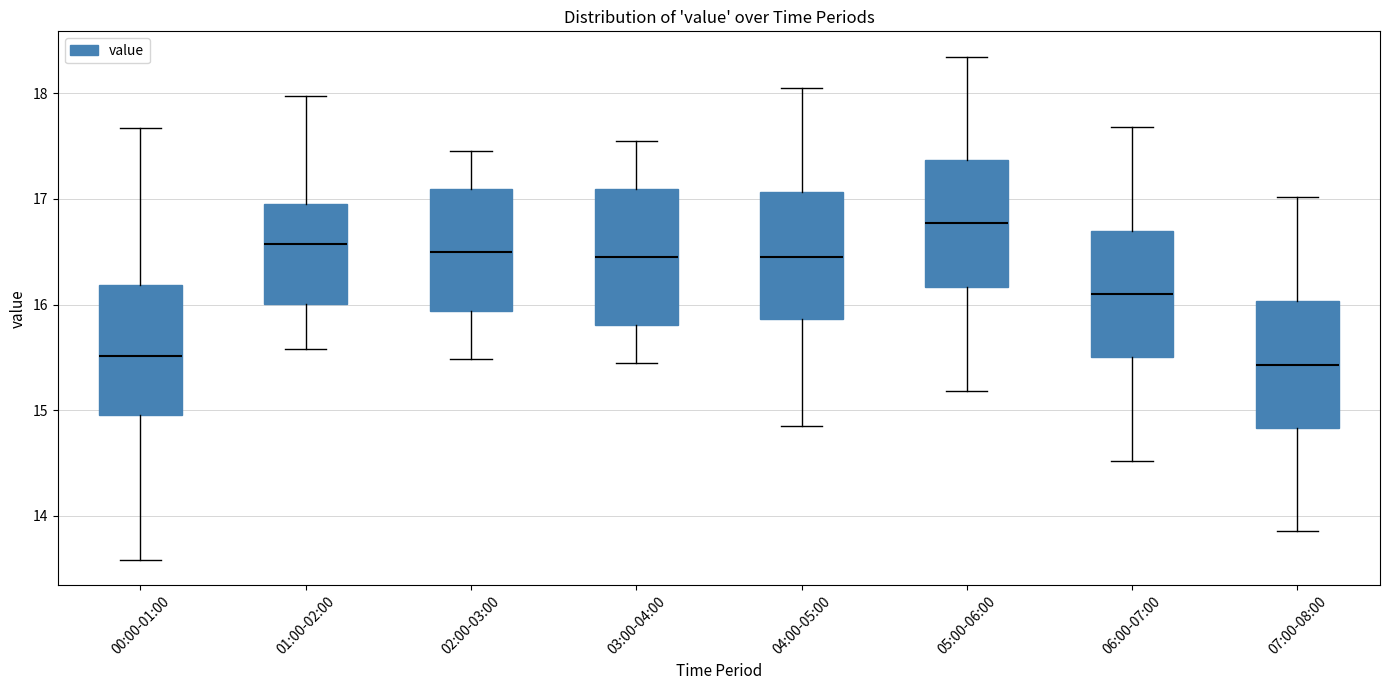

Where is the upper edge of the box for 01:00-02:00 on the y-axis? The values are not printed on the chart, so give them approximately, as read against the axis.

17.0